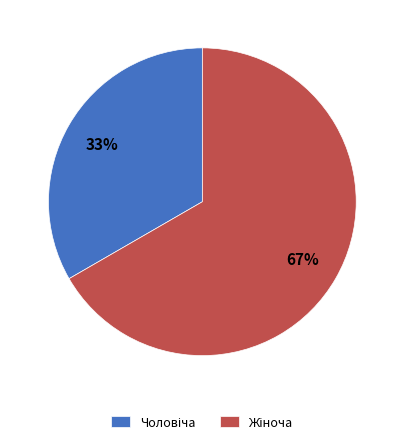

Is there a majority slice in this chart?

Yes